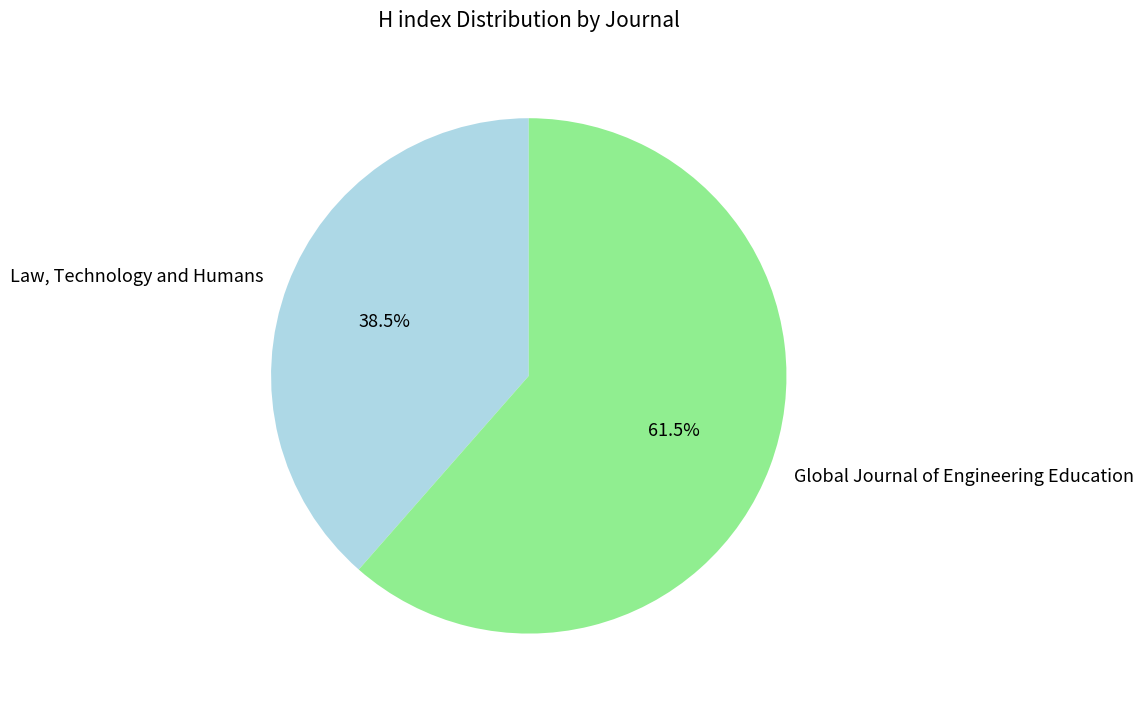

Rank the categories by value from highest to lowest.

Global Journal of Engineering Education, Law, Technology and Humans